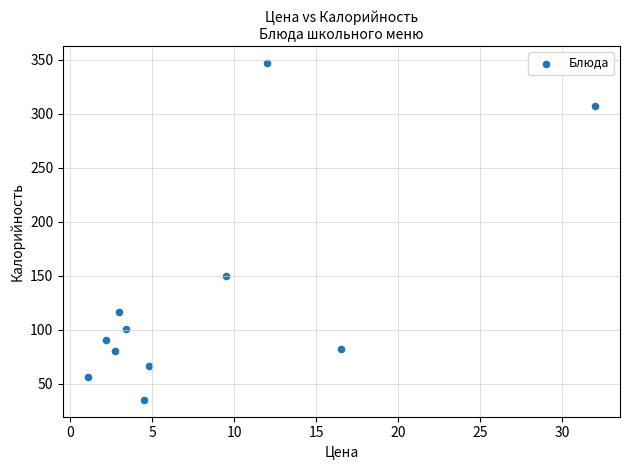

What is the range of X values (max minus min)?

30.9